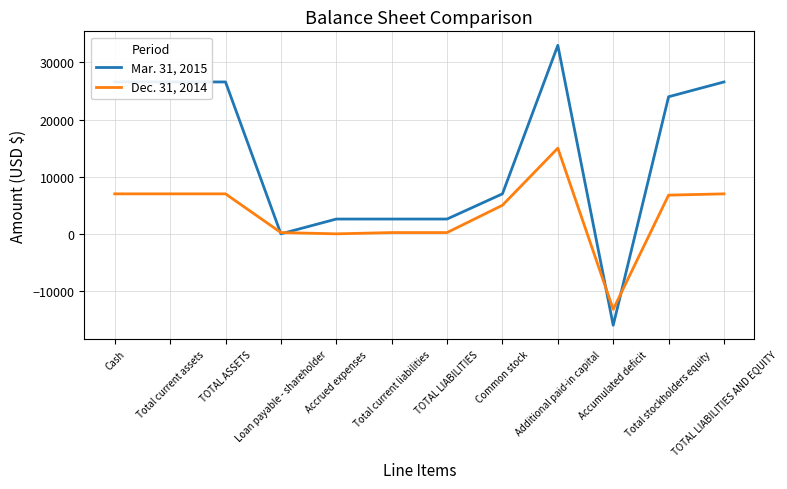

What is the difference between the Dec. 31, 2014 values at TOTAL LIABILITIES and Total stockholders equity?

6552